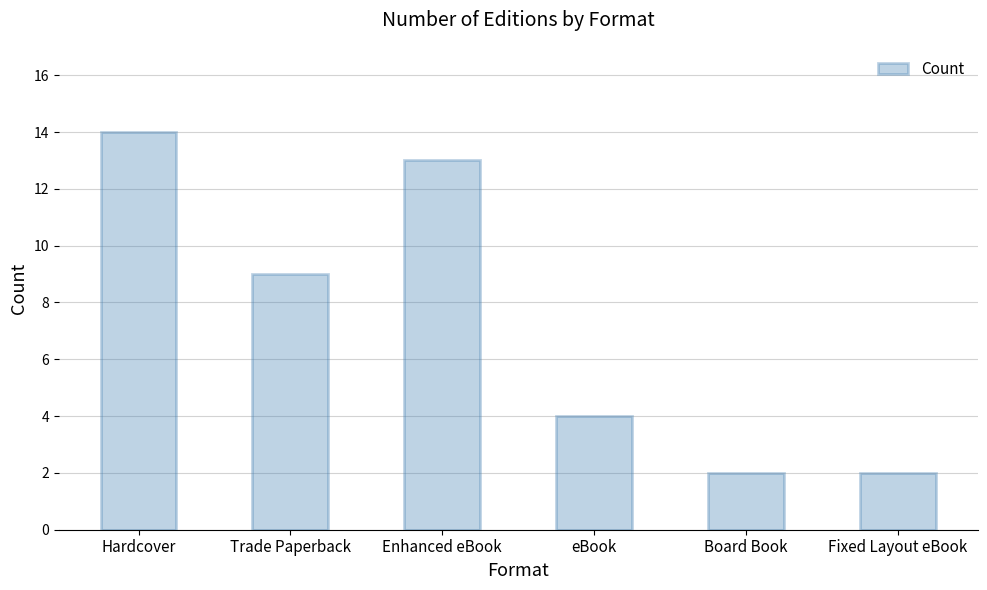

What is the change in value from Hardcover to Board Book?

-12